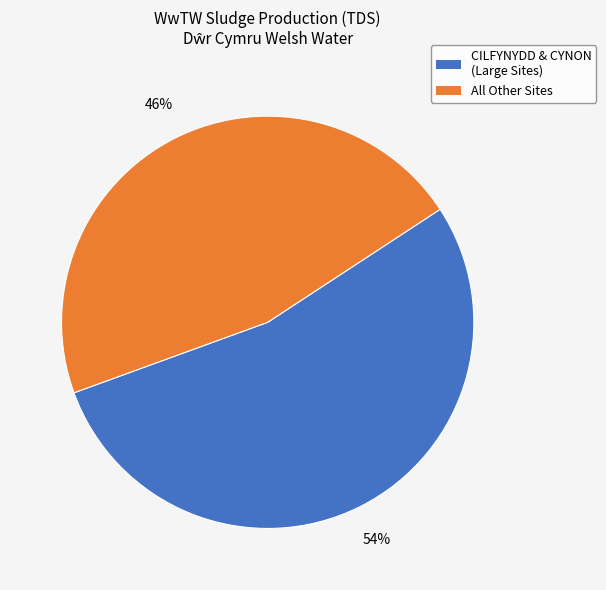

To the nearest percent, what is the average slice percentage?

50%